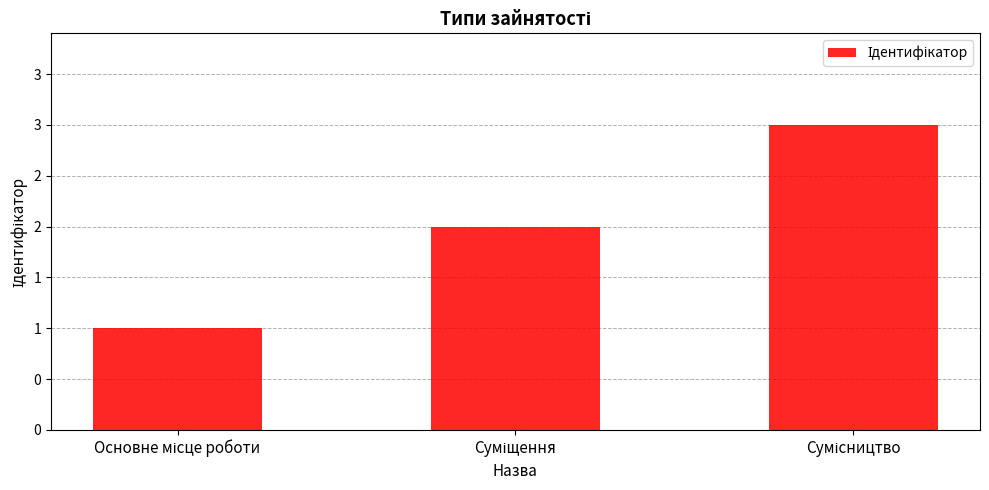

The chart shows a value of 3 at Сумісництво. True or false?

True